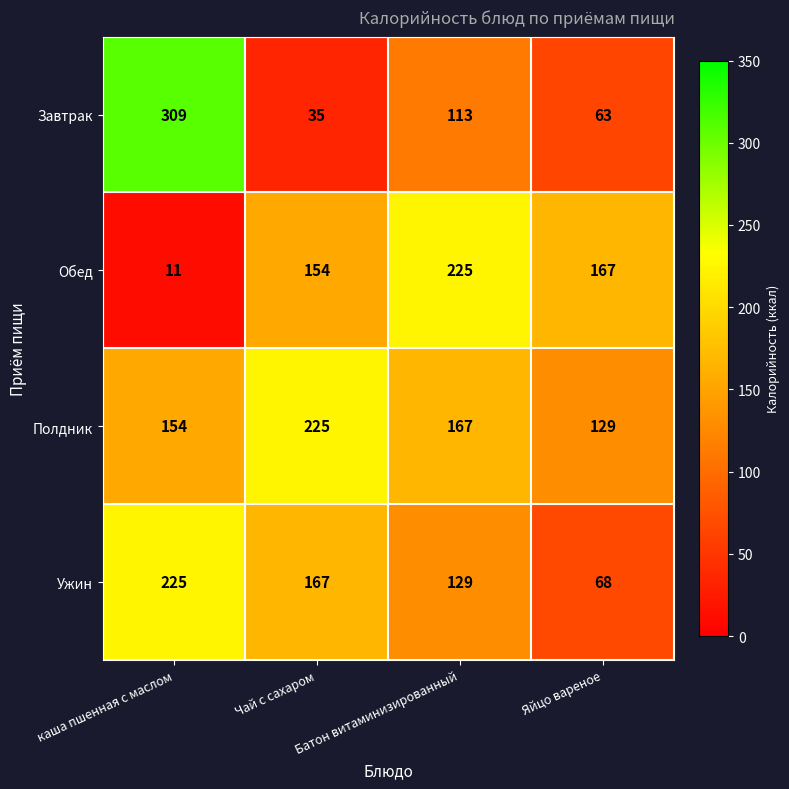

What is the average value of the Ужин series?

147